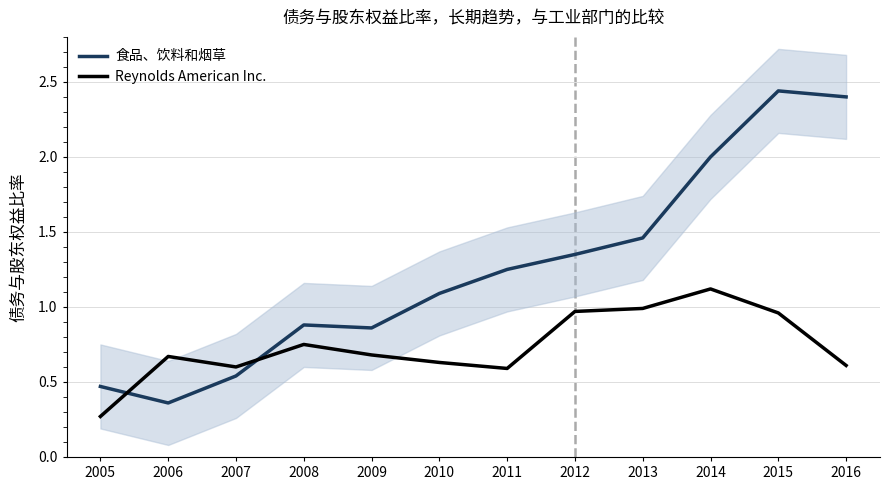

Is it true that 食品、饮料和烟草 equals 1.6 at 2015?

False